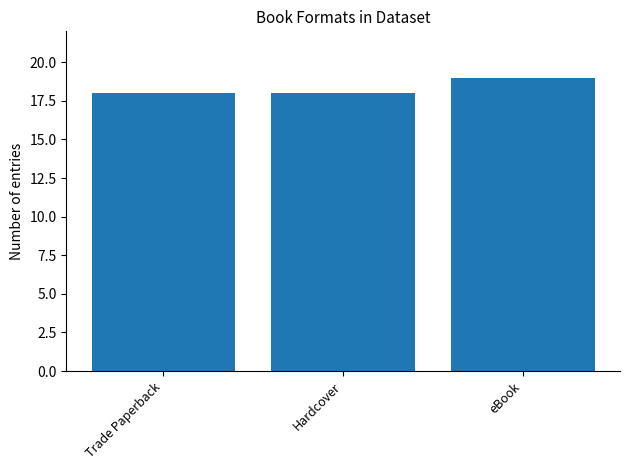

How many data points does each series have?

3